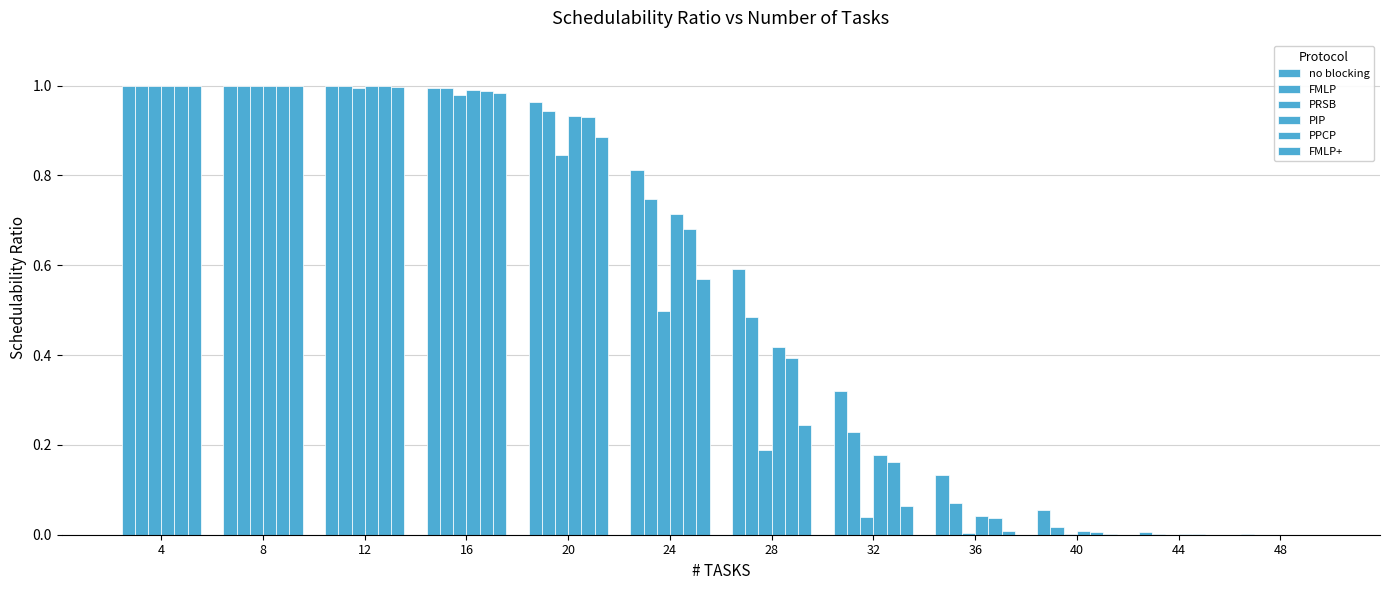

Between 20 and 32, which is larger?

20